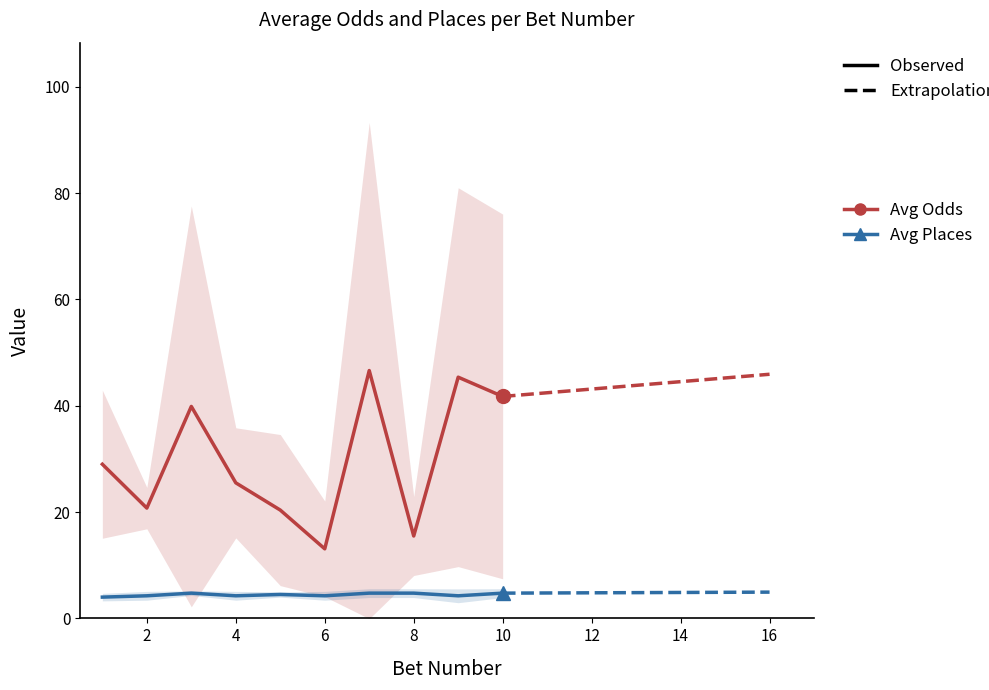

True or false: Avg Places and Avg Odds intersect in this chart.

False